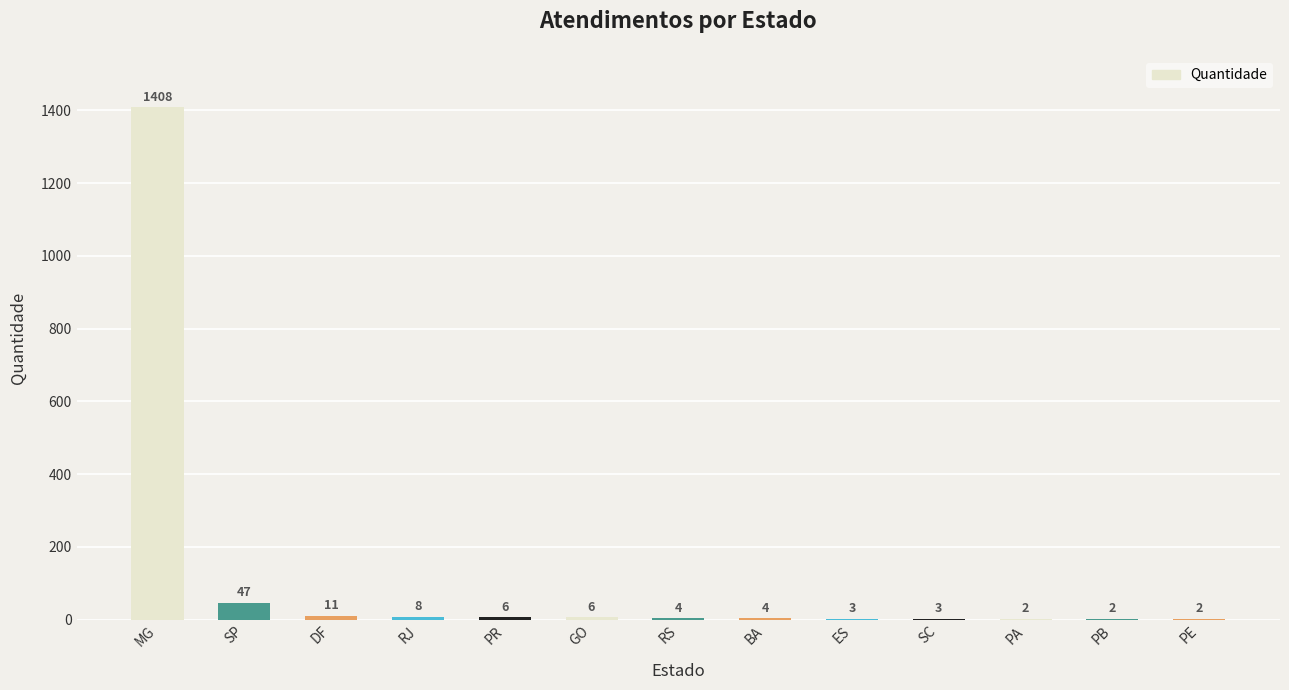

What is the maximum value shown in the chart?

1408